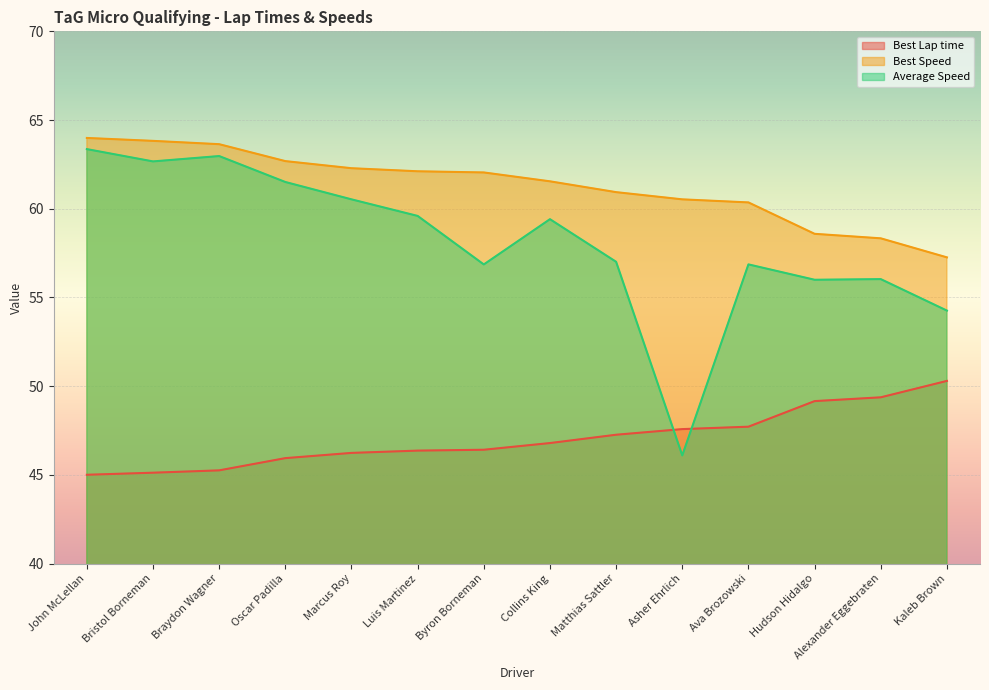

What is the difference between the maximum and minimum values in the Best Lap time series?

5.3